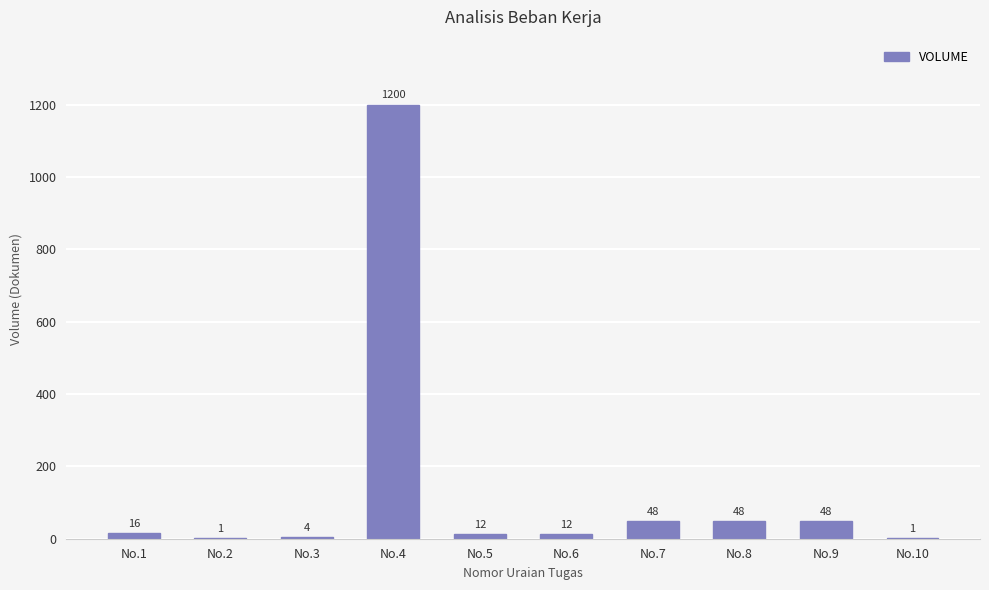

Reading left to right, extract all data points from this chart.

No.1=16	No.2=1	No.3=4	No.4=1200	No.5=12	No.6=12	No.7=48	No.8=48	No.9=48	No.10=1